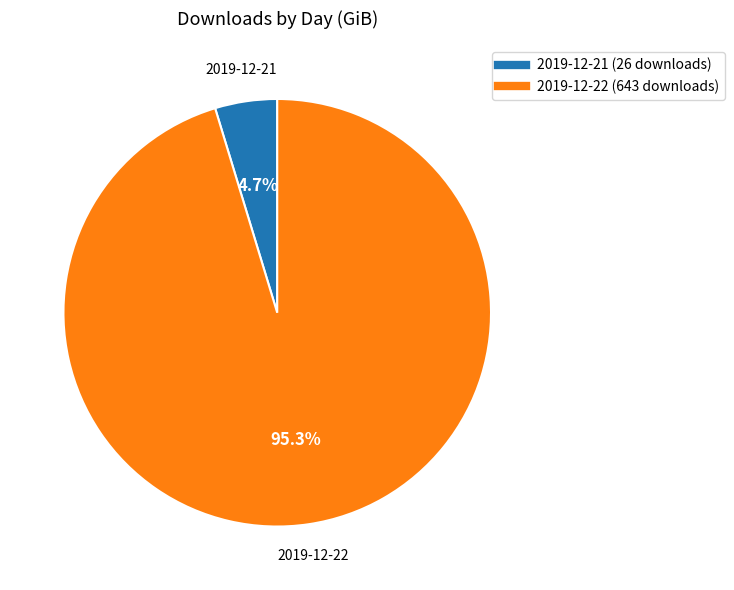

To the nearest percent, what is the difference between the 2019-12-21 and 2019-12-22 slice percentages?

91%